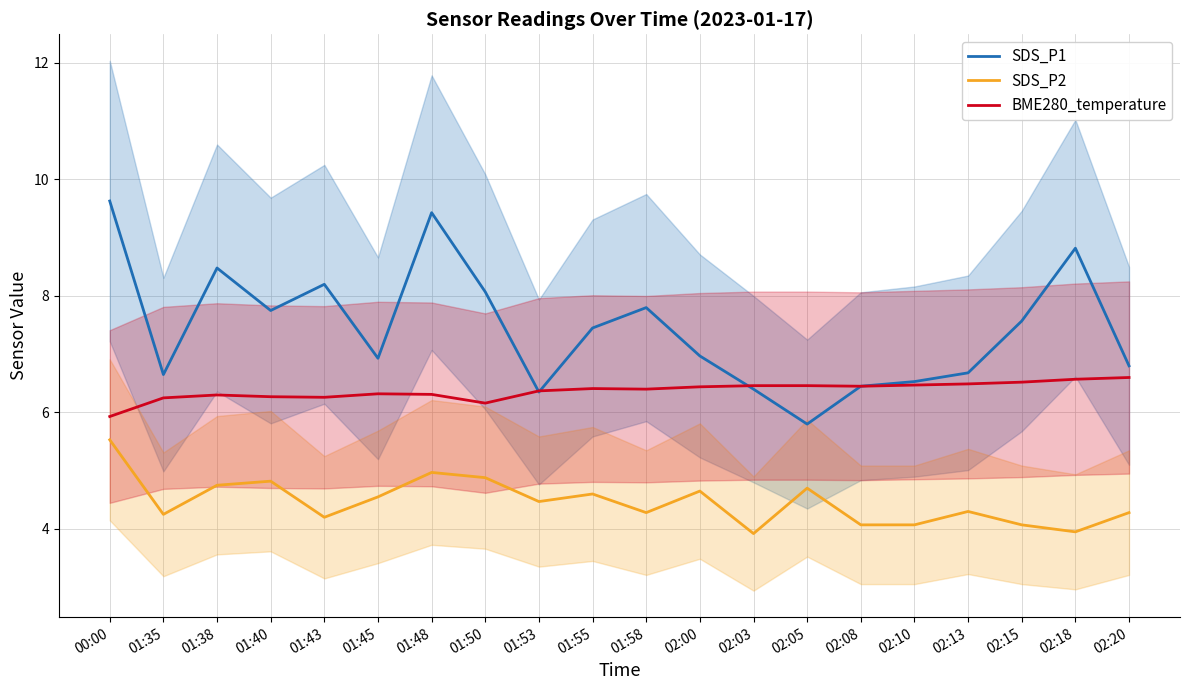

What is the label of the 20th point from the left?

02:20